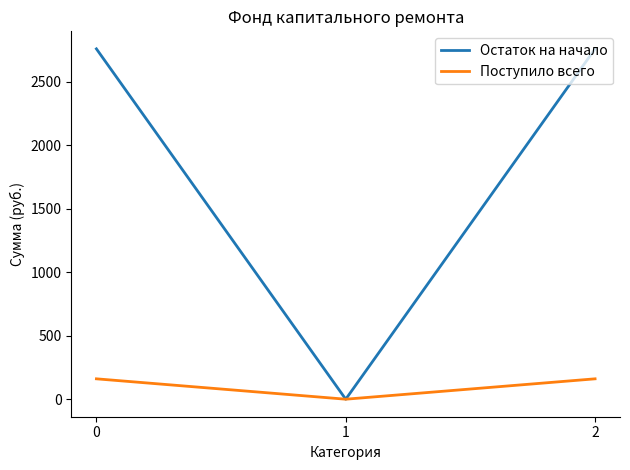

What is the difference between the Поступило всего values at 1 and 2?

160.5